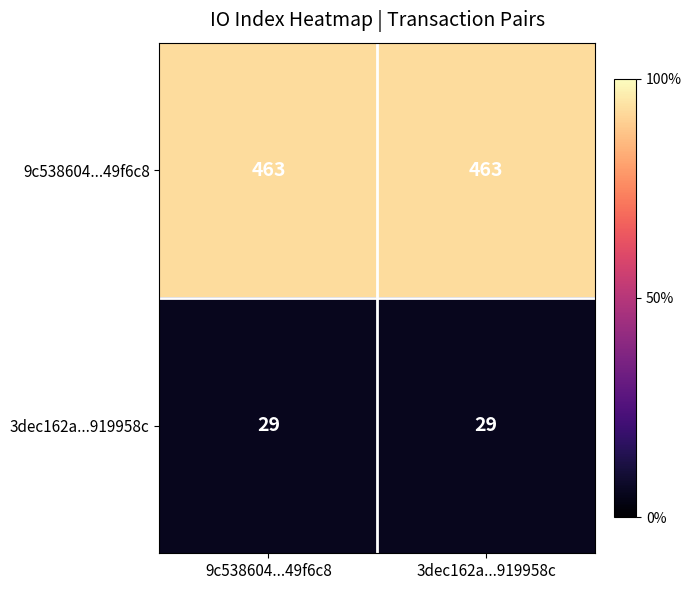

What is the total value across all series at 9c538604...49f6c8?

492